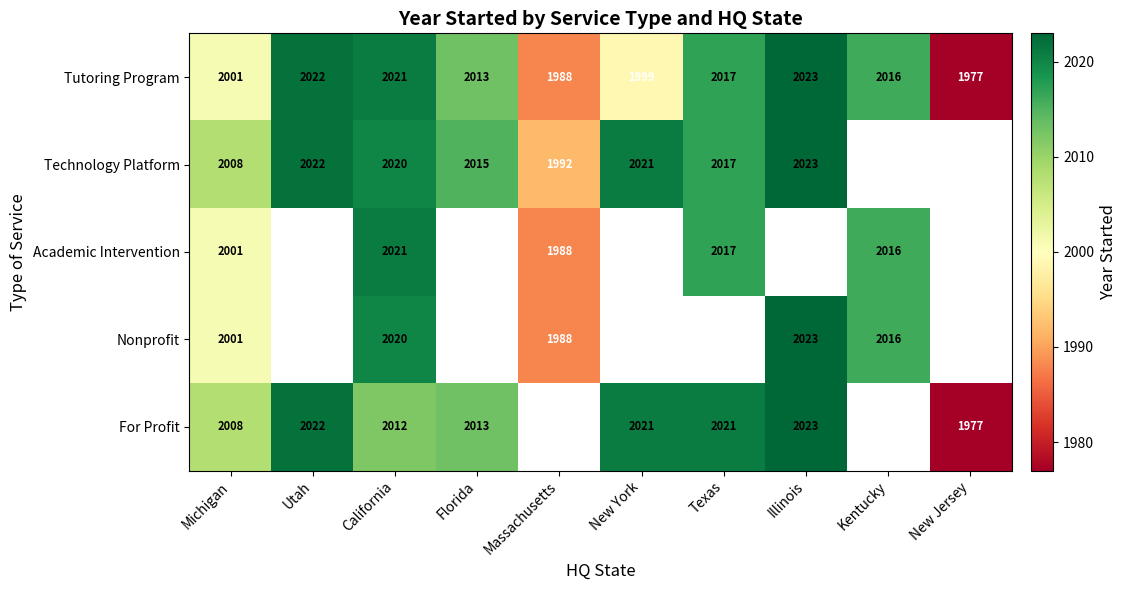

At how many categories does at least one series exceed 2001?

8